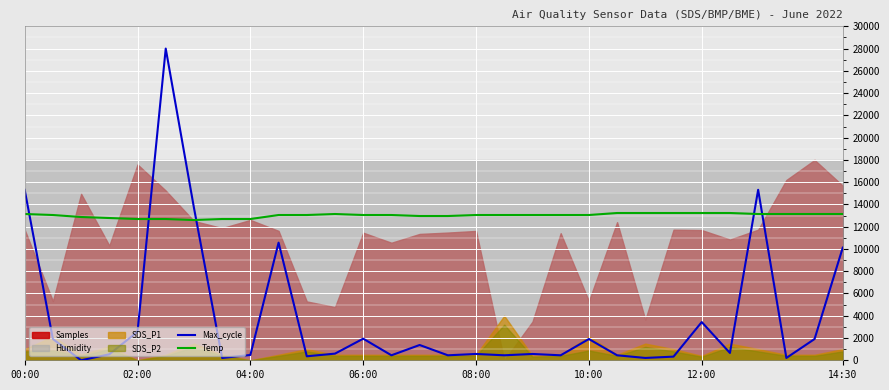

Is the value of Max_cycle at 10:00 greater than the value of Temp at 04:00?

No